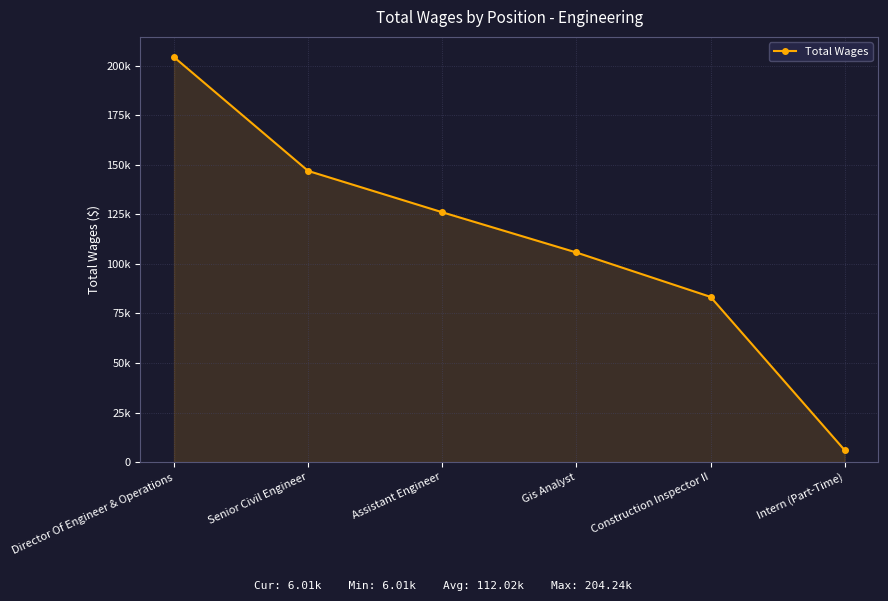

List the labels in order of value, smallest first.

Intern (Part-Time), Construction Inspector II, Gis Analyst, Assistant Engineer, Senior Civil Engineer, Director Of Engineer & Operations